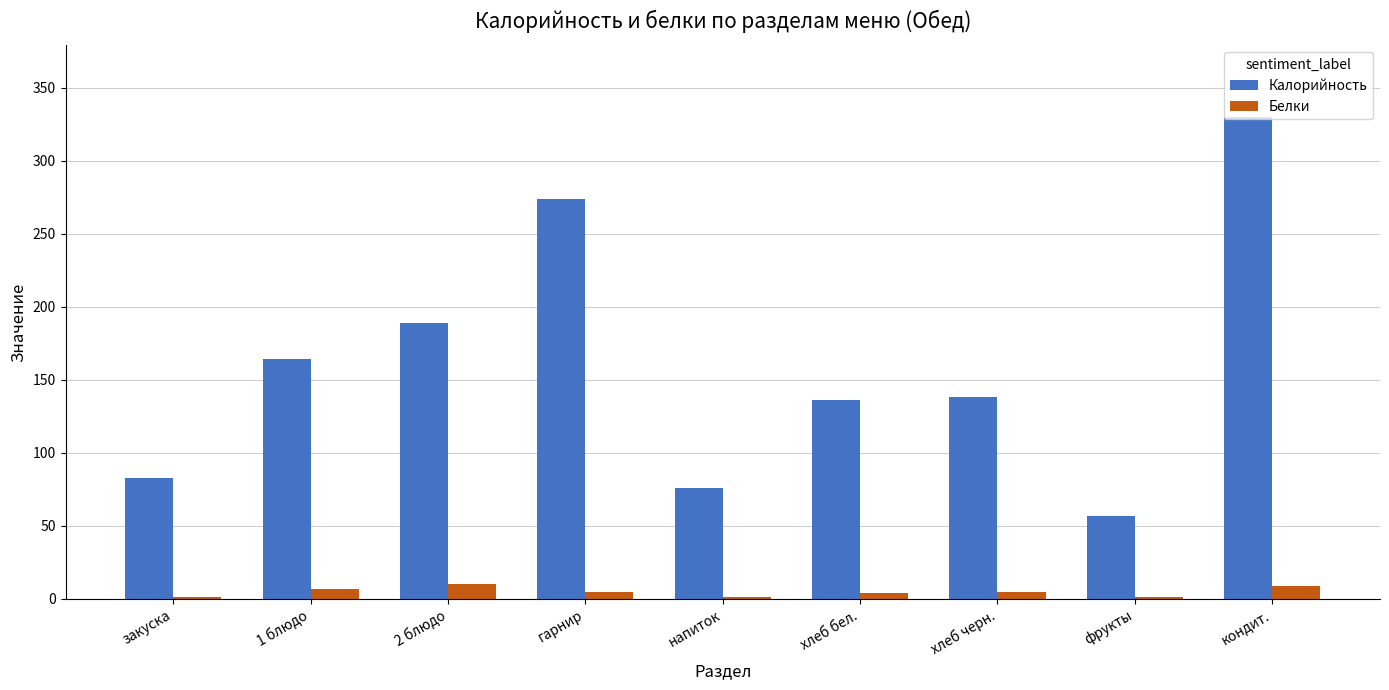

How many groups of bars are there?

9